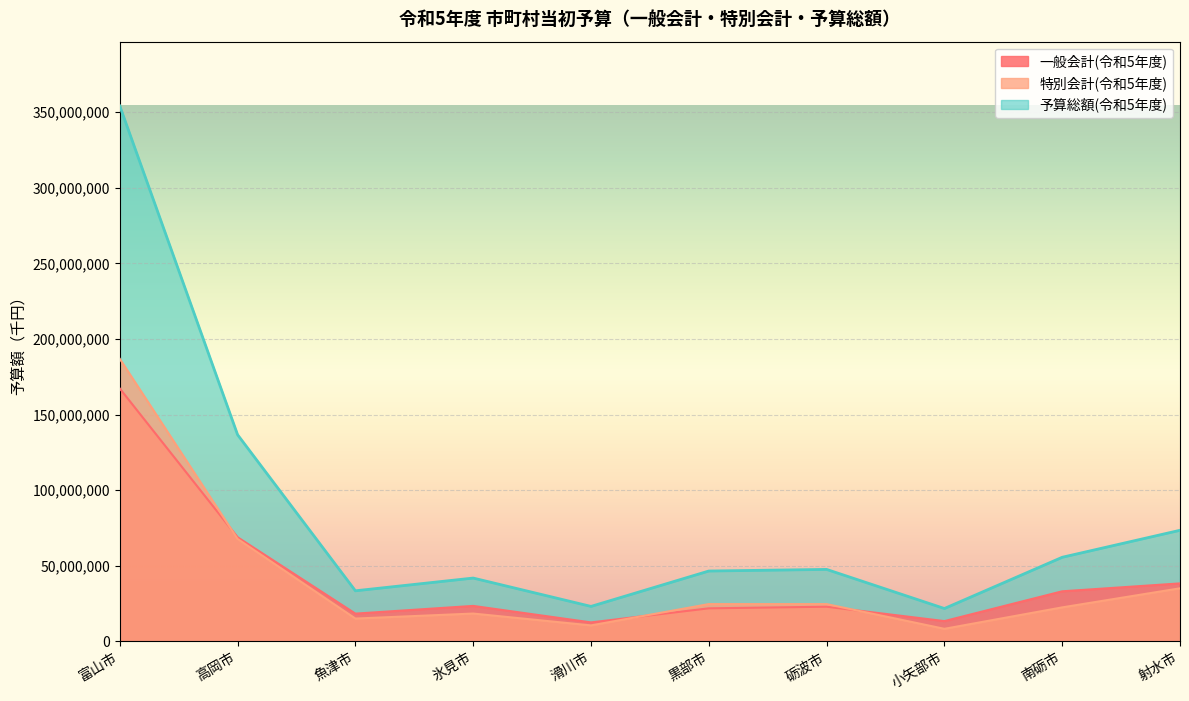

What is the label of the 10th point from the left?

射水市